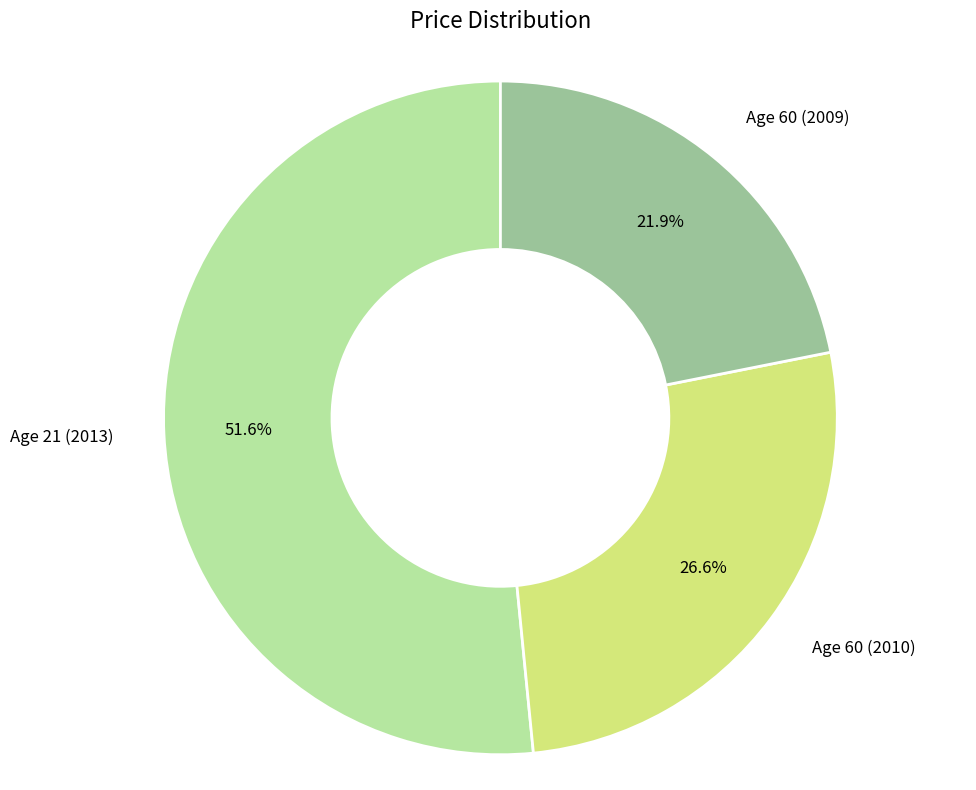

Does Age 60 (2010) represent more than half of the total?

No